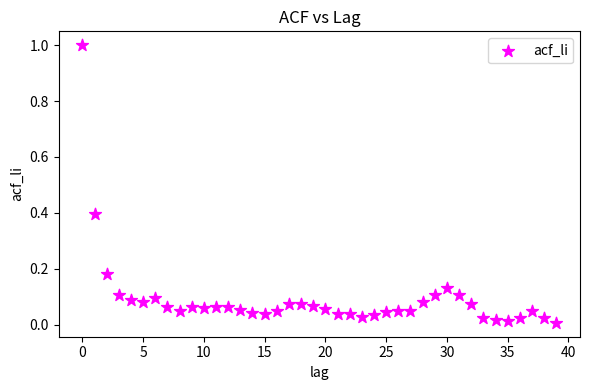

What is the range of Y values (max minus min)?

1.0